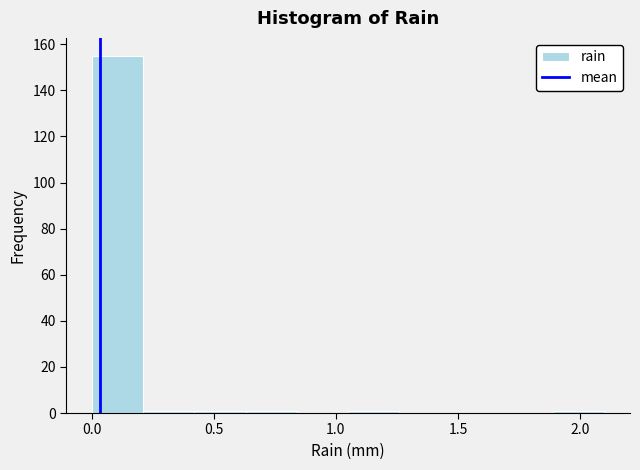

Over which range of the x-axis is the bar tallest?

0.00 to 0.21